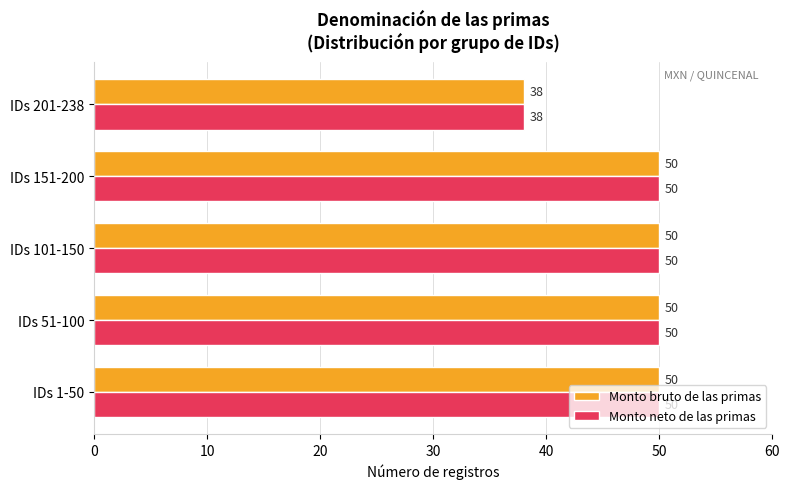

The Monto neto de las primas series shows 50 at IDs 101-150. True or false?

True